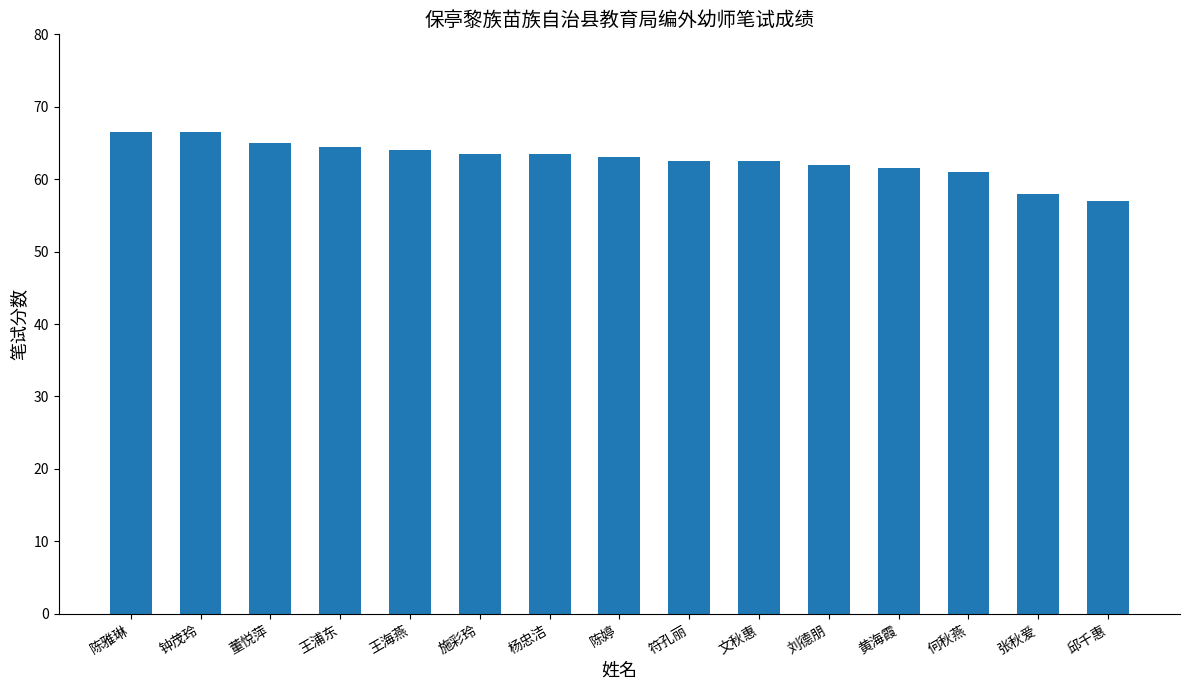

Reading left to right, transcribe all the data shown in this chart.

66.5	66.5	65.0	64.5	64.0	63.5	63.5	63.0	62.5	62.5	62.0	61.5	61.0	58.0	57.0